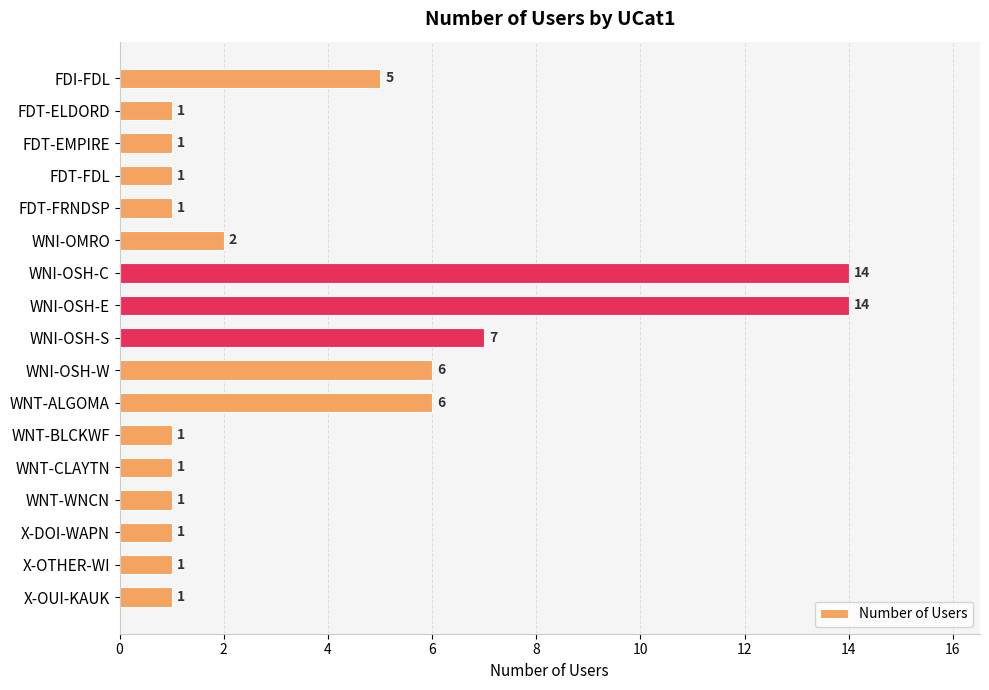

The value at WNT-CLAYTN is 1. True or false?

True